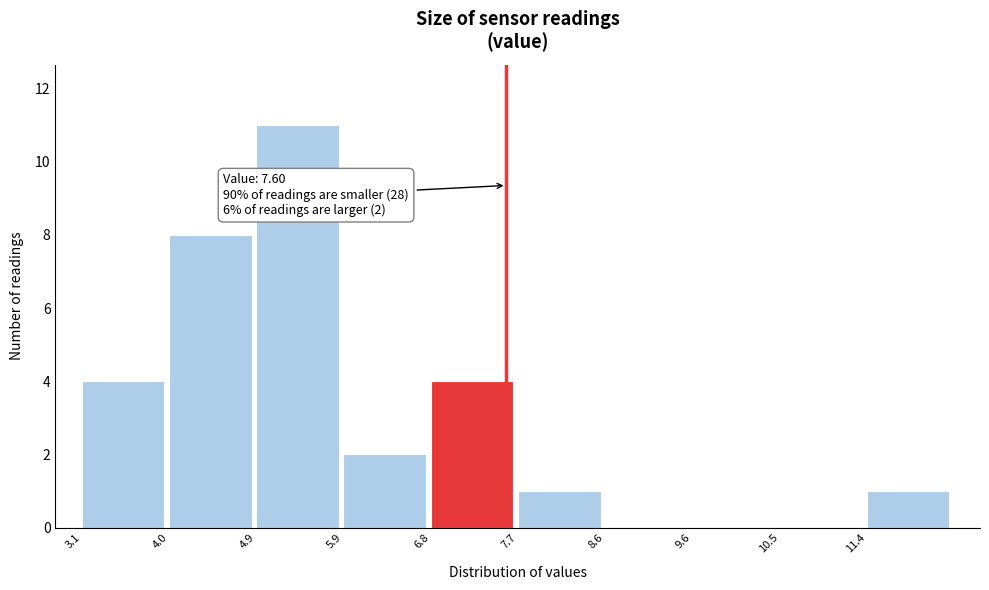

Over which range of the x-axis is the bar tallest?

4.9 to 5.9